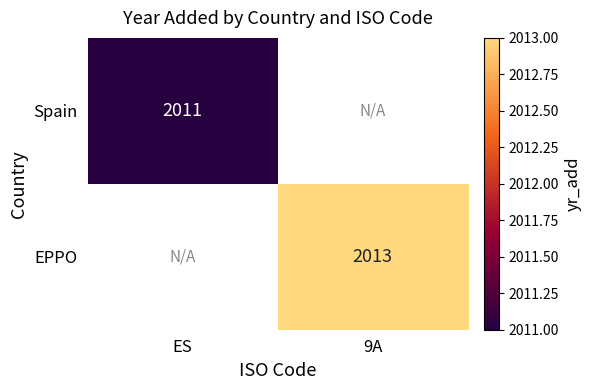

How many distinct data groups are displayed?

2